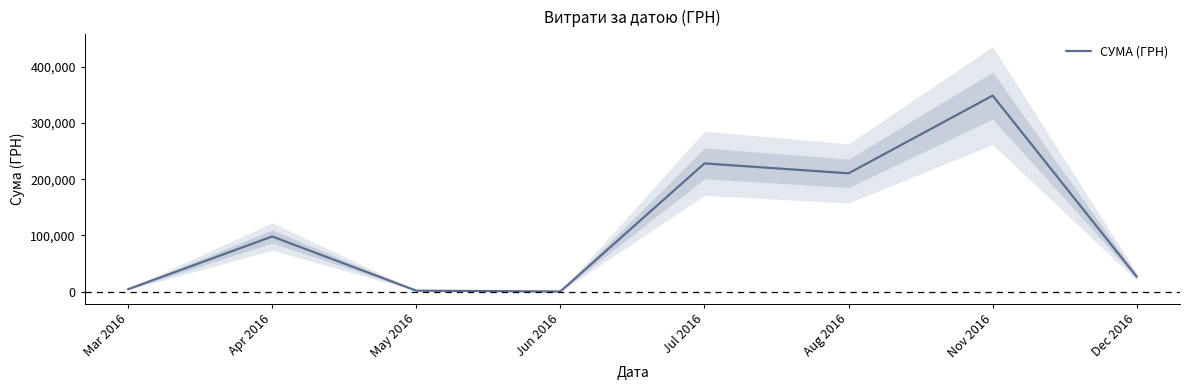

List the labels in order of value, largest first.

Nov 2016, Jul 2016, Aug 2016, Apr 2016, Dec 2016, Mar 2016, May 2016, Jun 2016